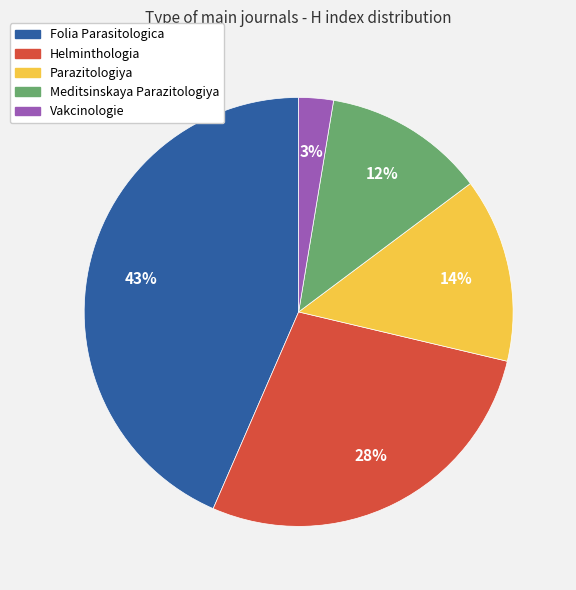

Between Vakcinologie and Meditsinskaya Parazitologiya, which is larger?

Meditsinskaya Parazitologiya